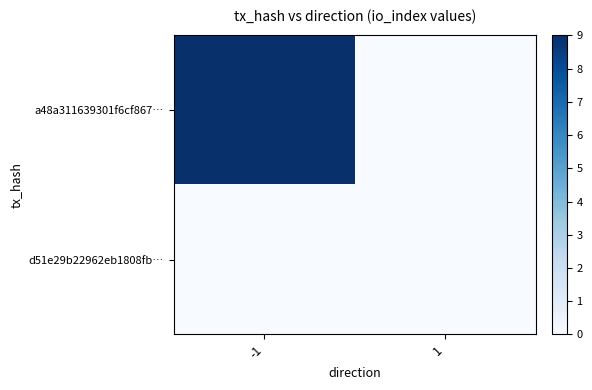

What is the maximum value shown in the chart?

9